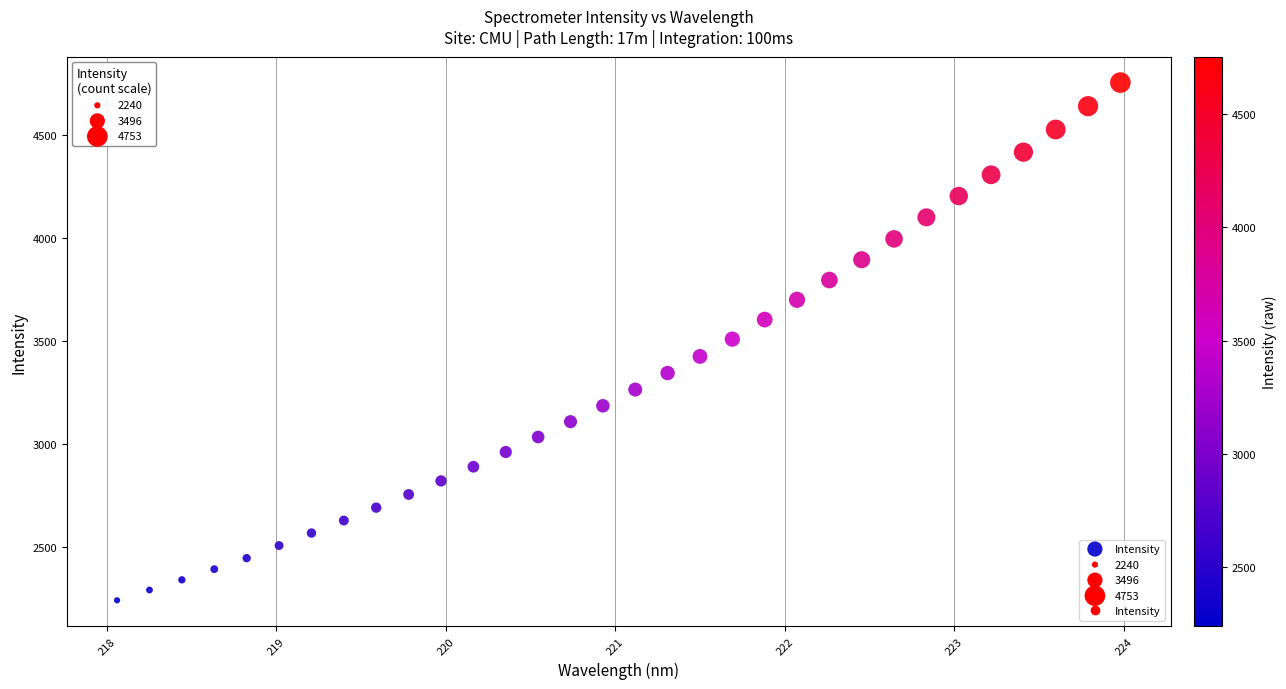

What is the range of Y values (max minus min)?

2512.9